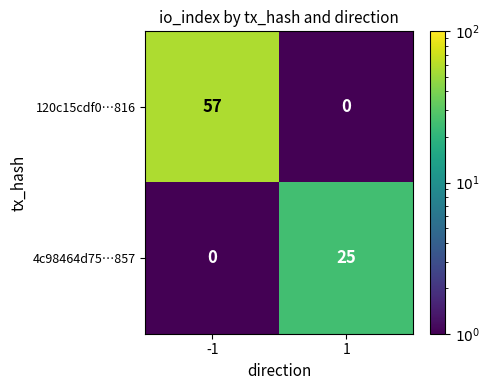

What is the total value across all series at -1?

57